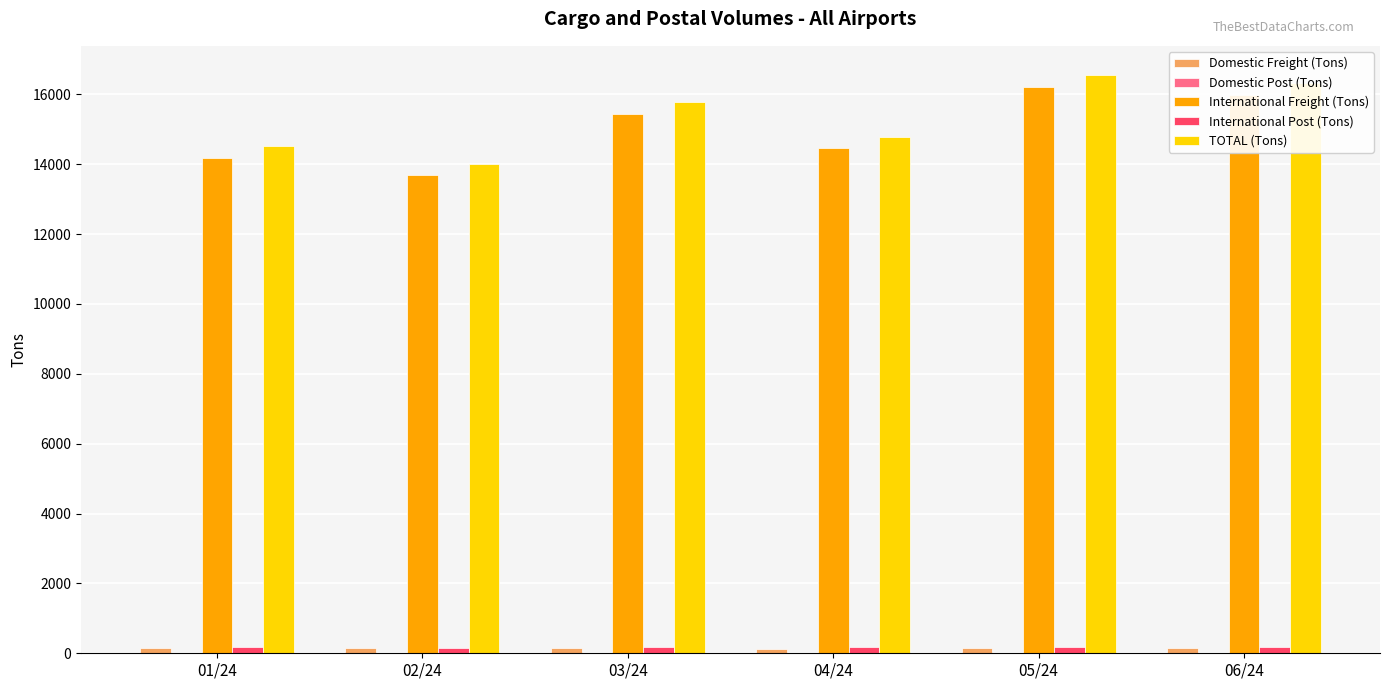

Is it true that TOTAL (Tons) equals 9601.0 at 06/24?

False